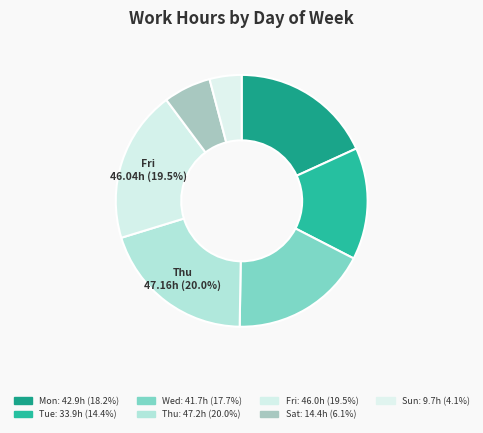

How many segments does this pie chart have?

7